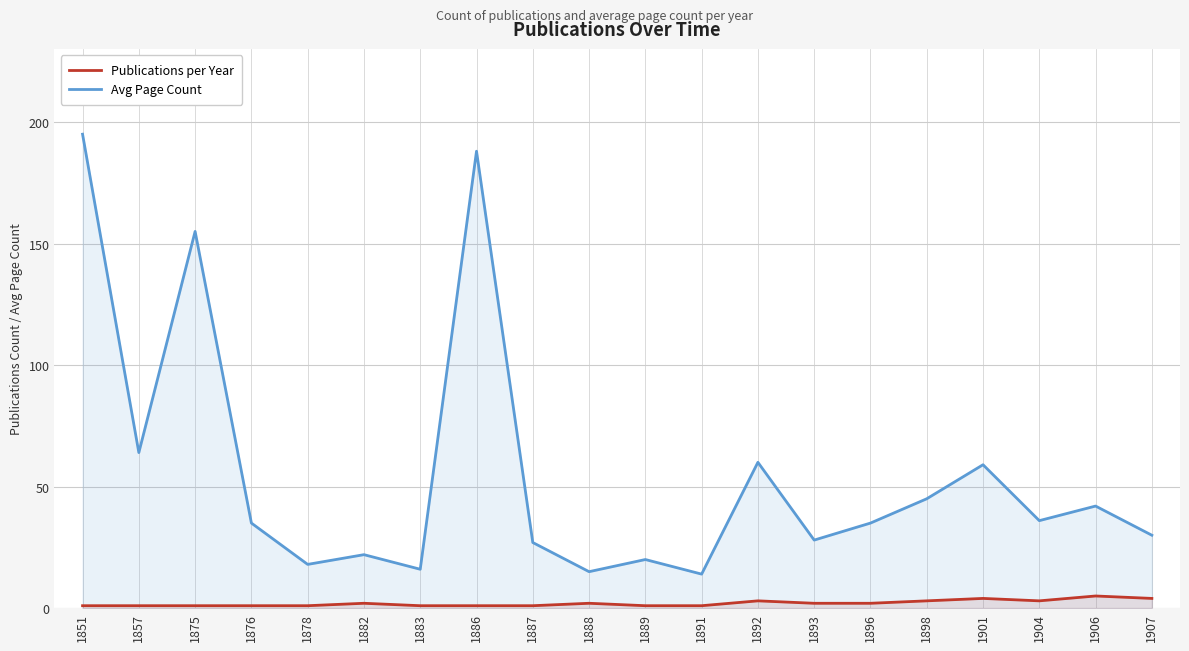

Rank the series at 1901 from lowest to highest value.

Publications per Year, Avg Page Count